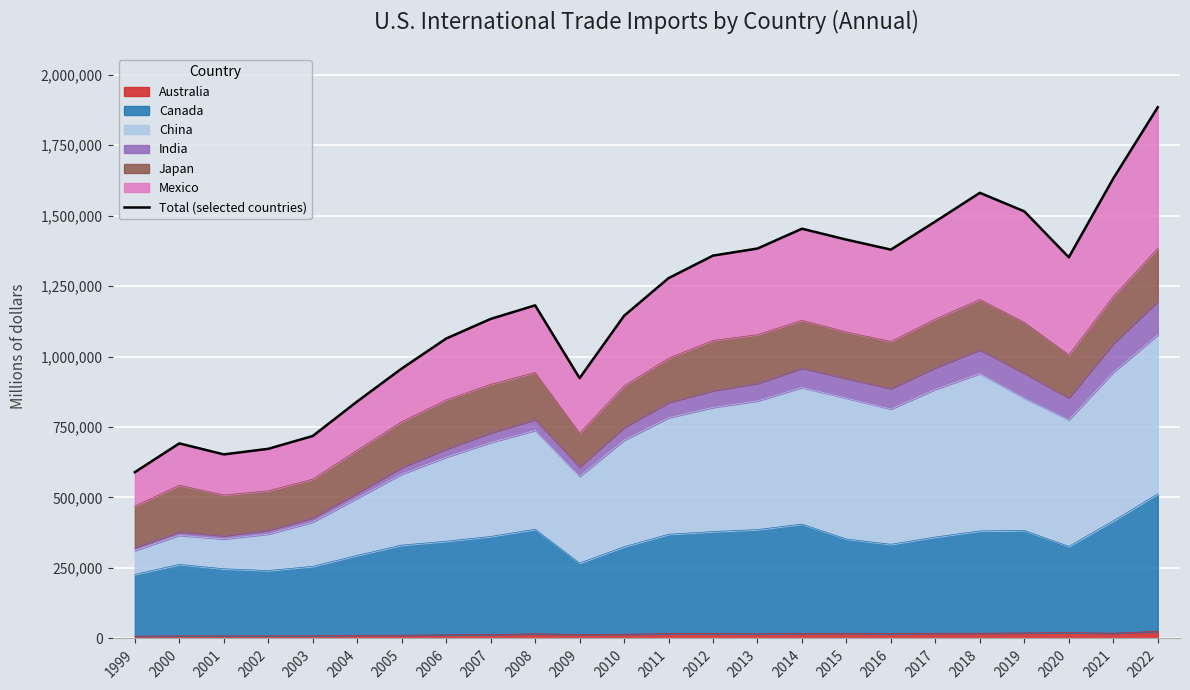

Count the number of values greater than 1277985.

11